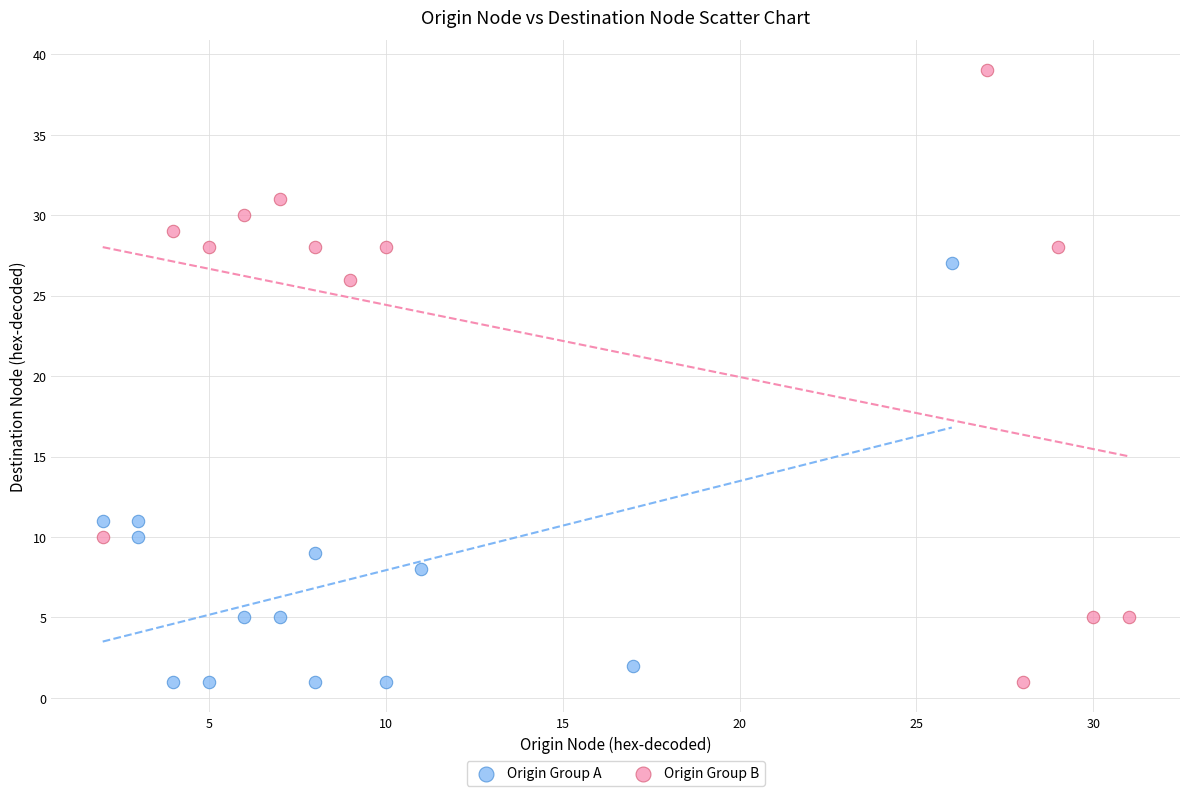

Which series has the widest spread of Y values?

Origin Group B